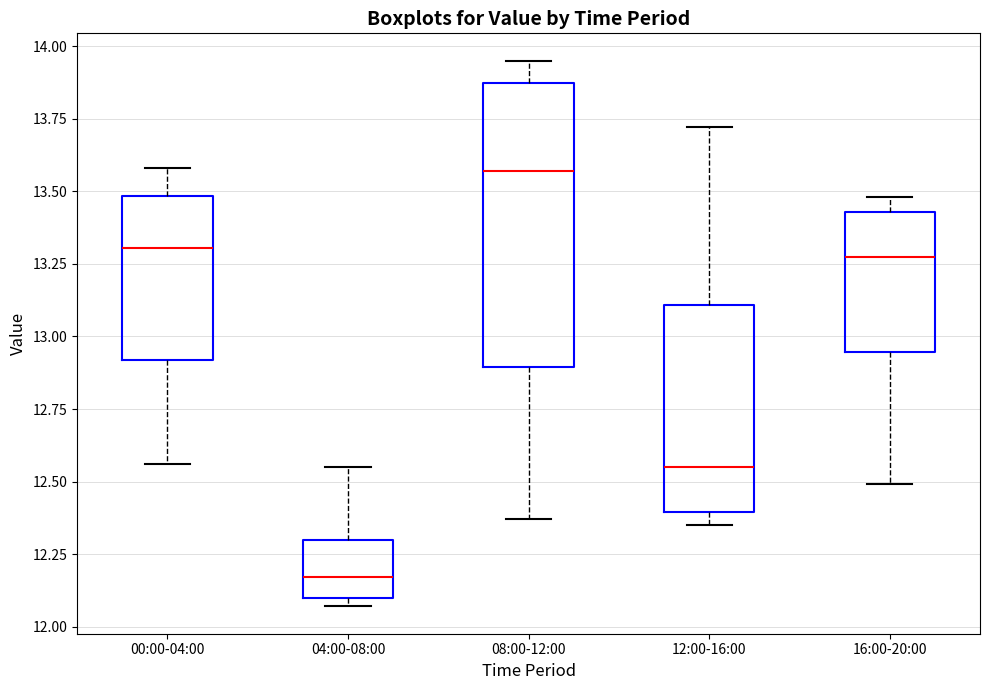

Reading left to right, read every box against the y-axis: the position of its median line, the range the box covers, and the ends of its whiskers. The values are not printed on the chart, so give them approximately, as read against the axis.

00:00-04:00: median 13.30, box 12.90 to 13.50, whiskers 12.55 to 13.60
04:00-08:00: median 12.15, box 12.10 to 12.30, whiskers 12.05 to 12.55
08:00-12:00: median 13.55, box 12.90 to 13.85, whiskers 12.35 to 13.95
12:00-16:00: median 12.55, box 12.40 to 13.10, whiskers 12.35 to 13.70
16:00-20:00: median 13.30, box 12.95 to 13.45, whiskers 12.50 to 13.50